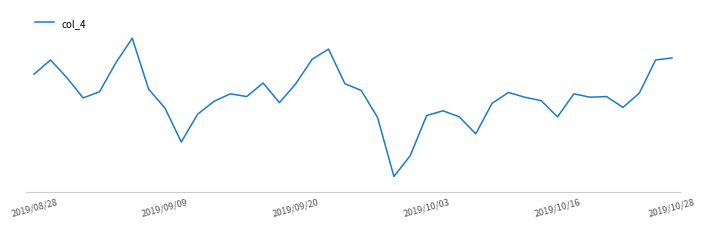

Is this an area chart (filled region under the line)?

No